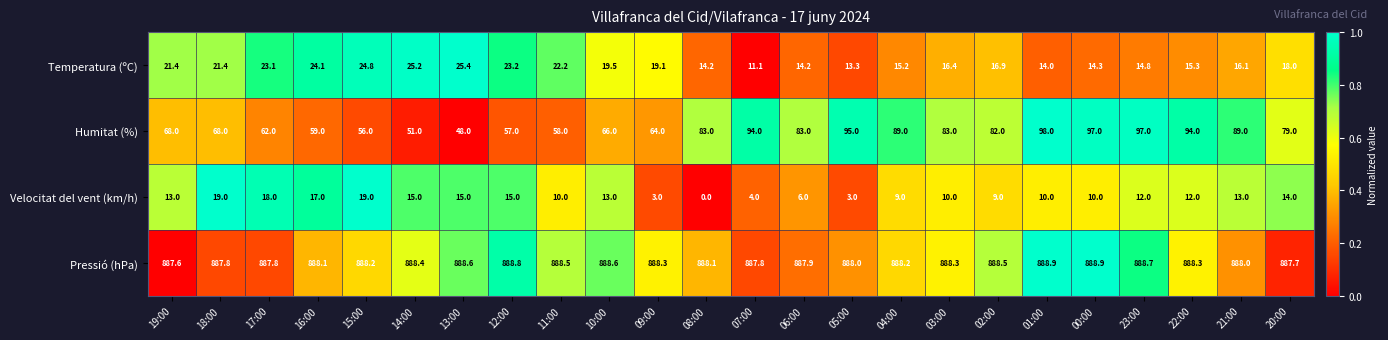

Rank the series by their maximum value, from lowest to highest.

Velocitat del vent (km/h), Temperatura (ºC), Humitat (%), Pressió (hPa)